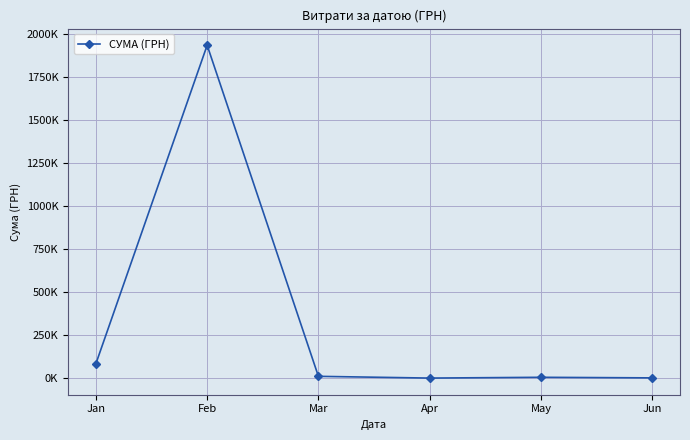

True or false: the data shows 1541.7 at May.

False